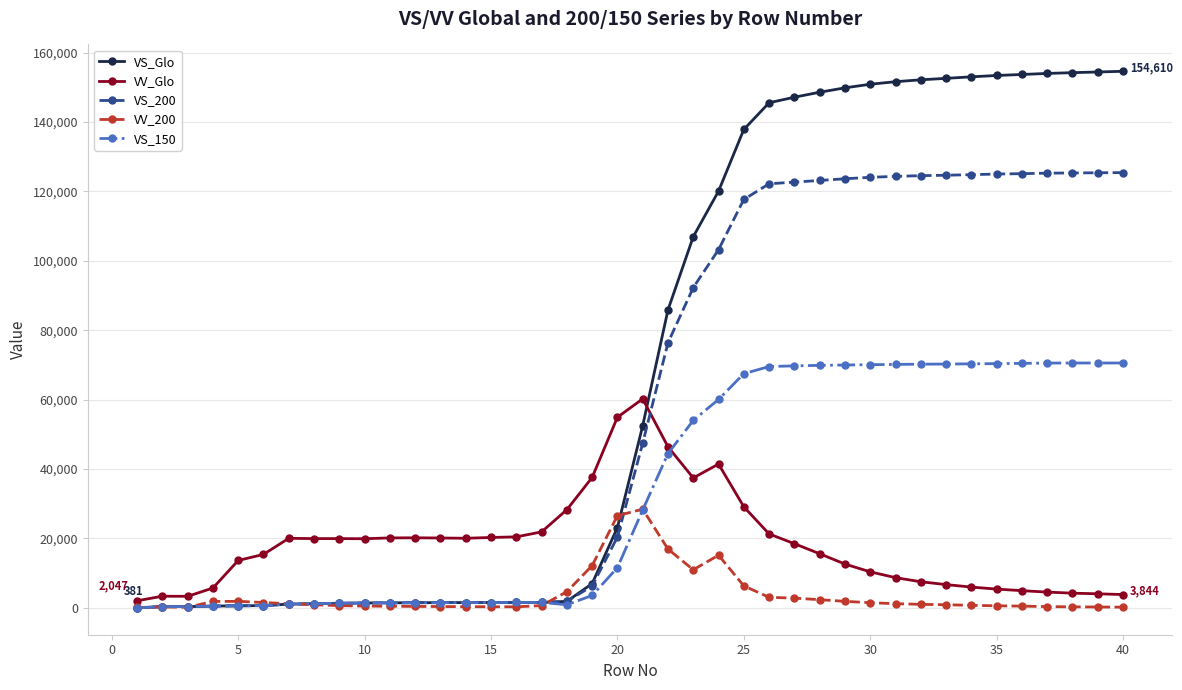

How many series are shown in this chart?

5